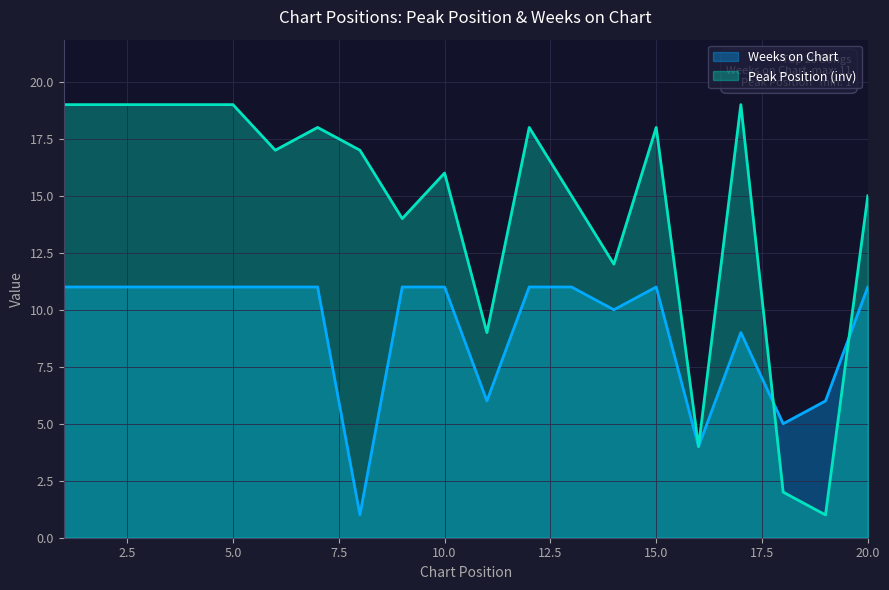

At which category is the sum across all series the highest?

1